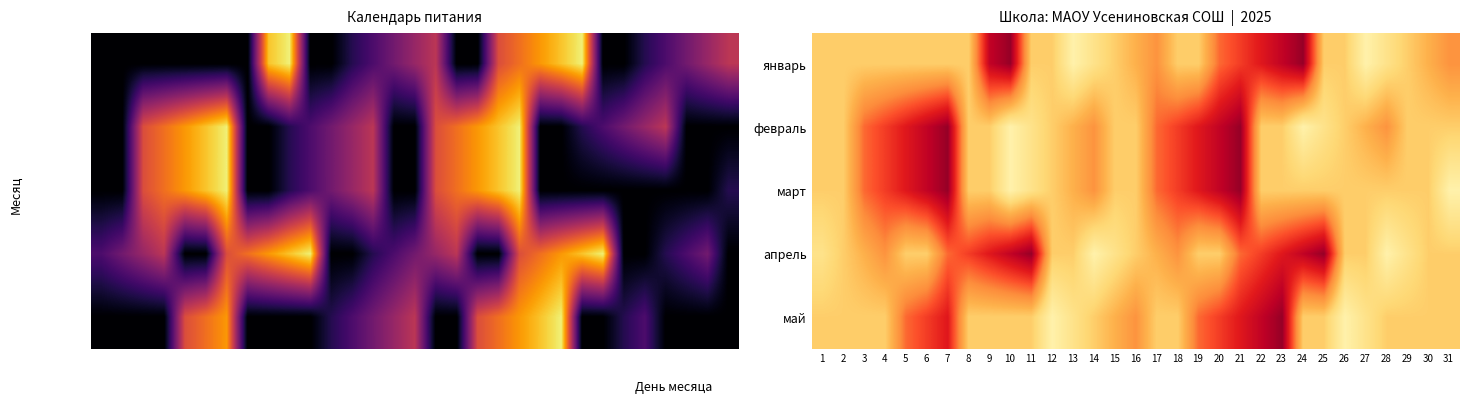

What is the difference between the maximum and minimum values in the январь series?

0.9